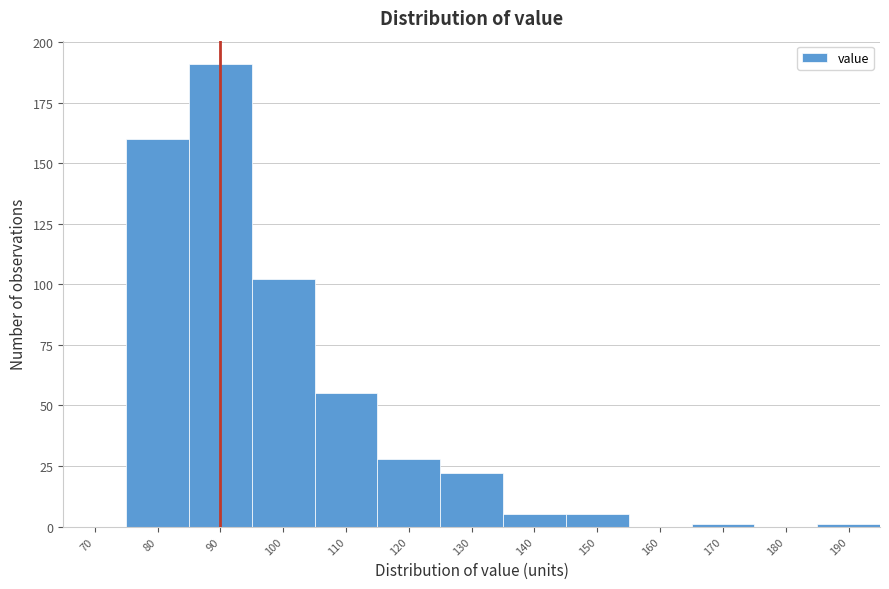

Reading left to right, transcribe all the data shown in this chart.

70=0	80=160	90=191	100=102	110=55	120=28	130=22	140=5	150=5	160=0	170=1	180=0	190=1